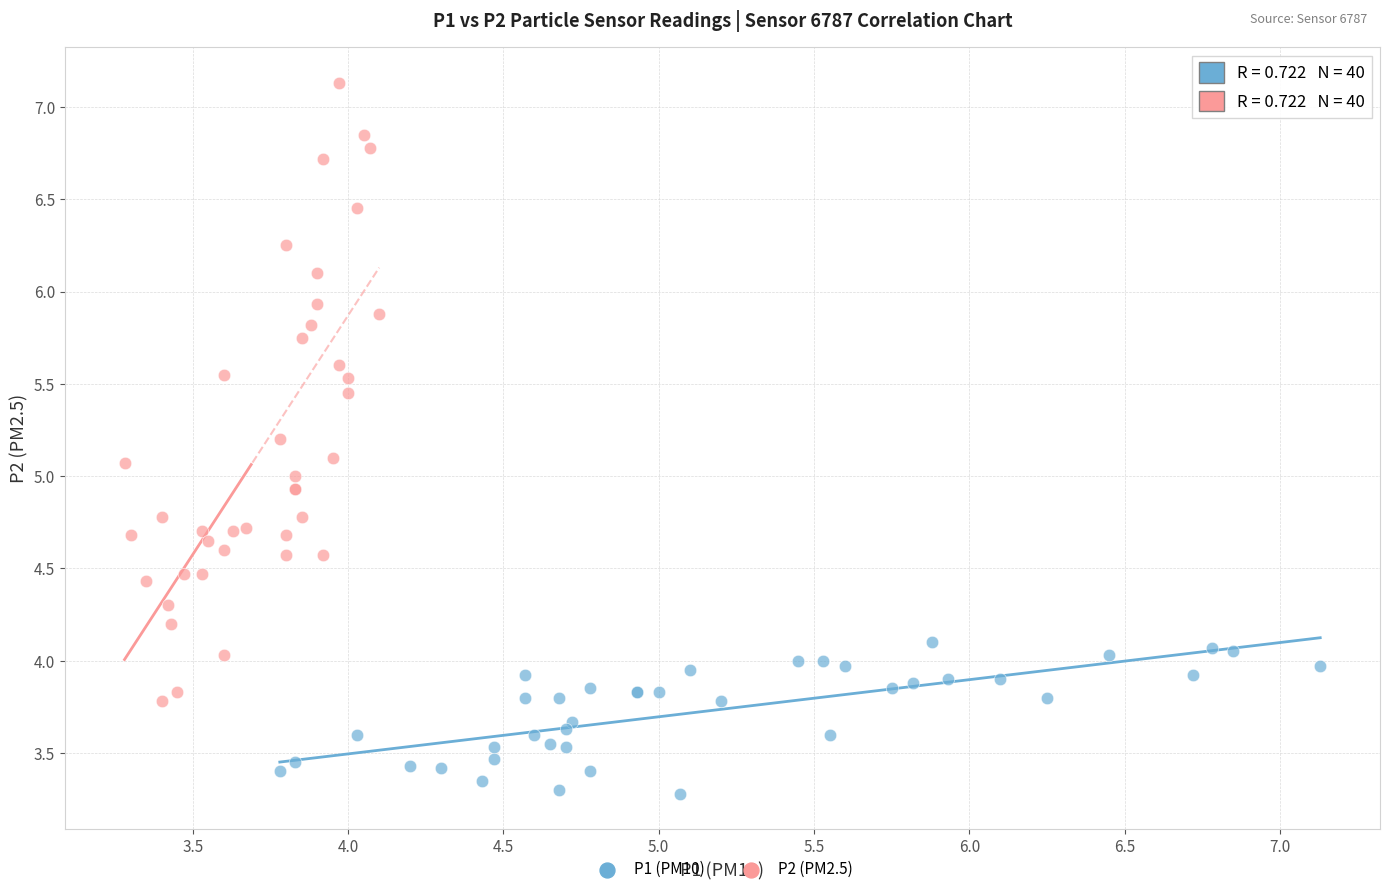

Which series has the widest spread of Y values?

P2 (PM2.5)